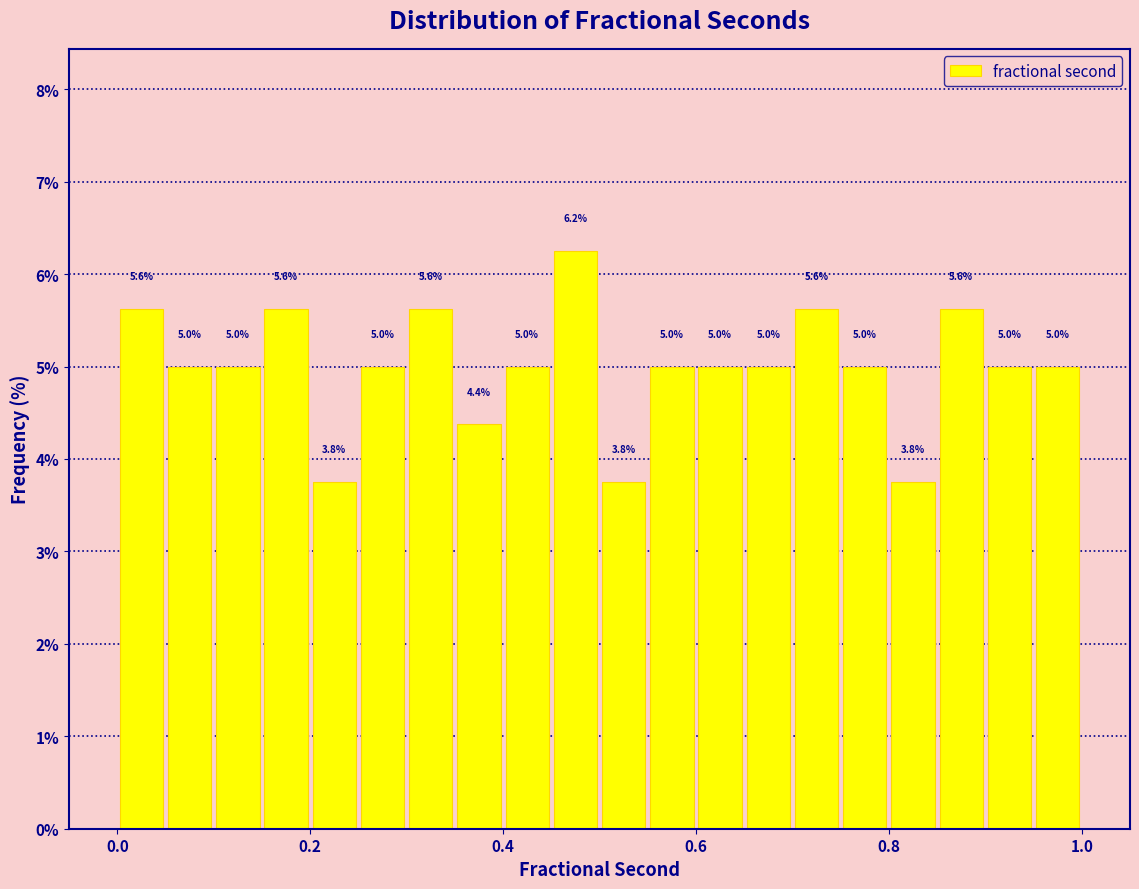

Around what value on the x-axis is the tallest bar? Give the approximate position of its centre, as read against the axis.

0.48